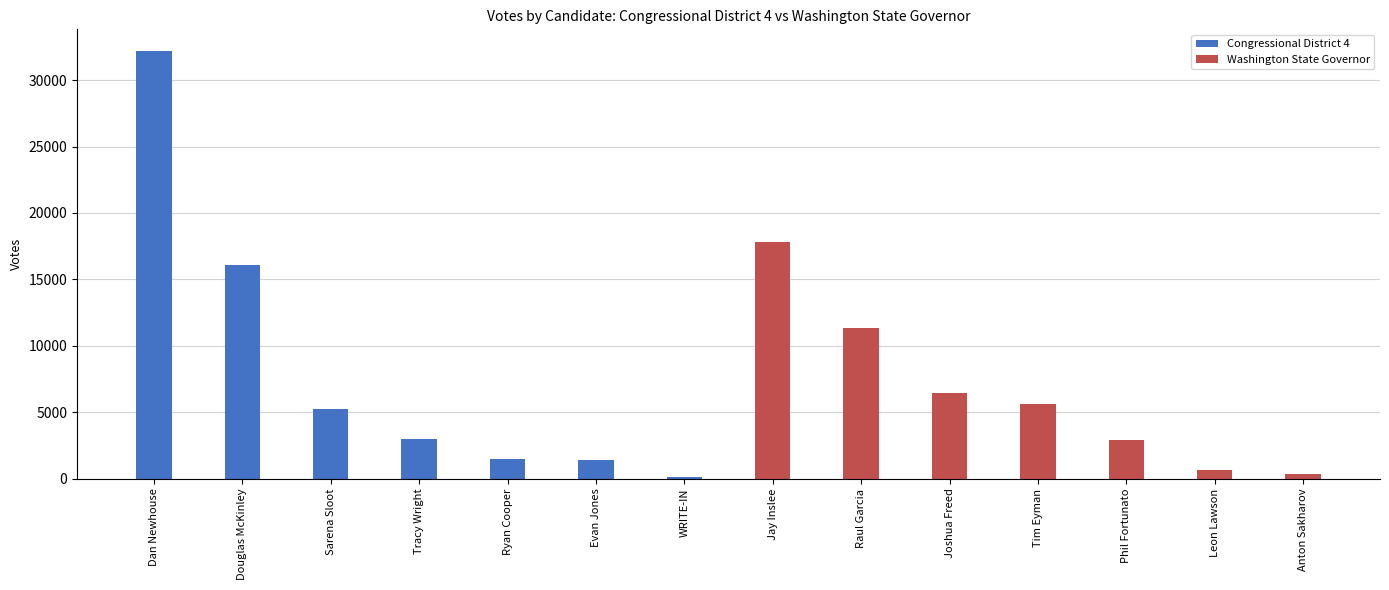

Which series changed the most between Evan Jones and WRITE-IN?

Congressional District 4